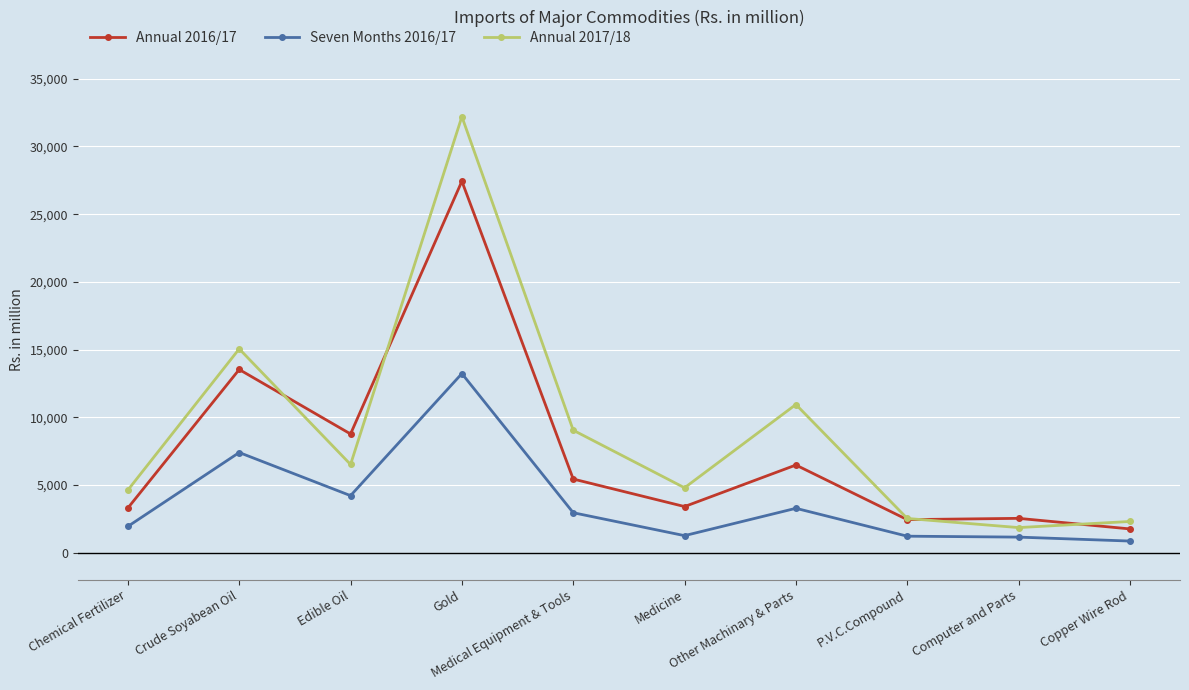

Does the chart display data point markers on the line(s)?

Yes